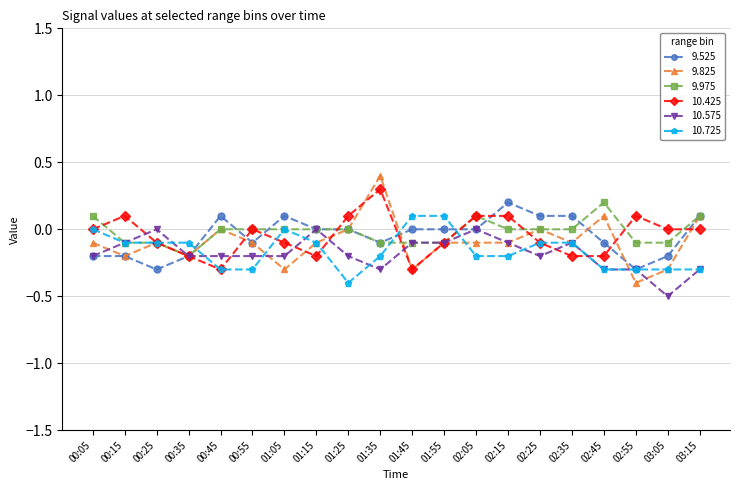

Which category has the lowest value in the 9.825 series?

02:55